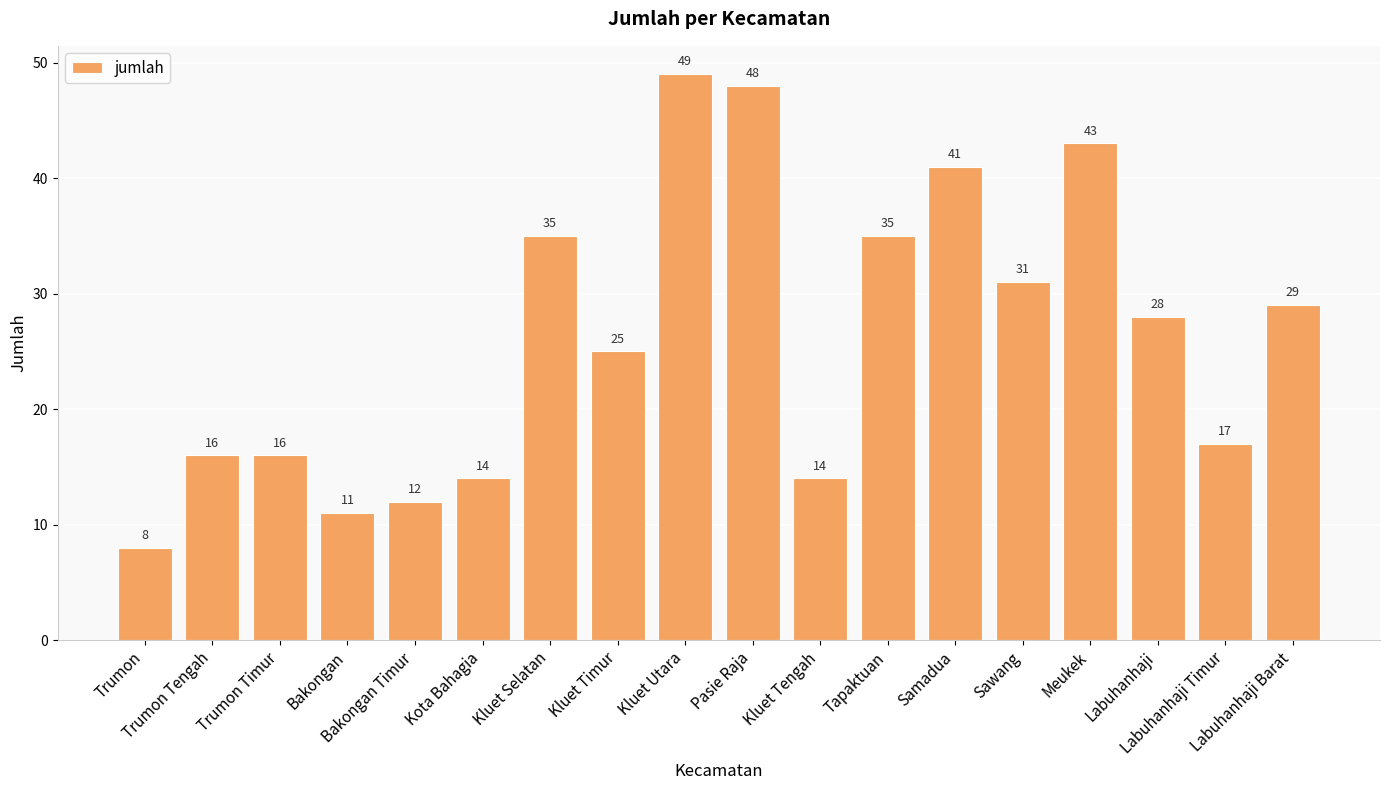

What is the sum of all values?

472